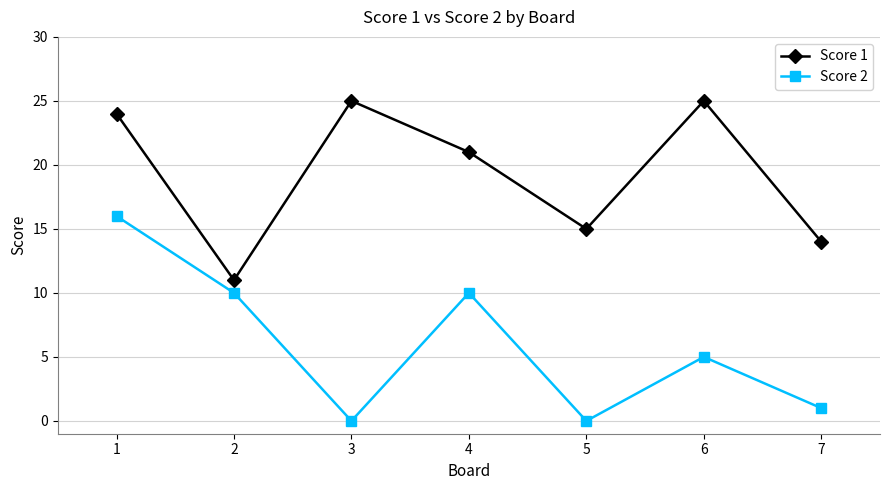

Where is the first local maximum for Score 2?

4